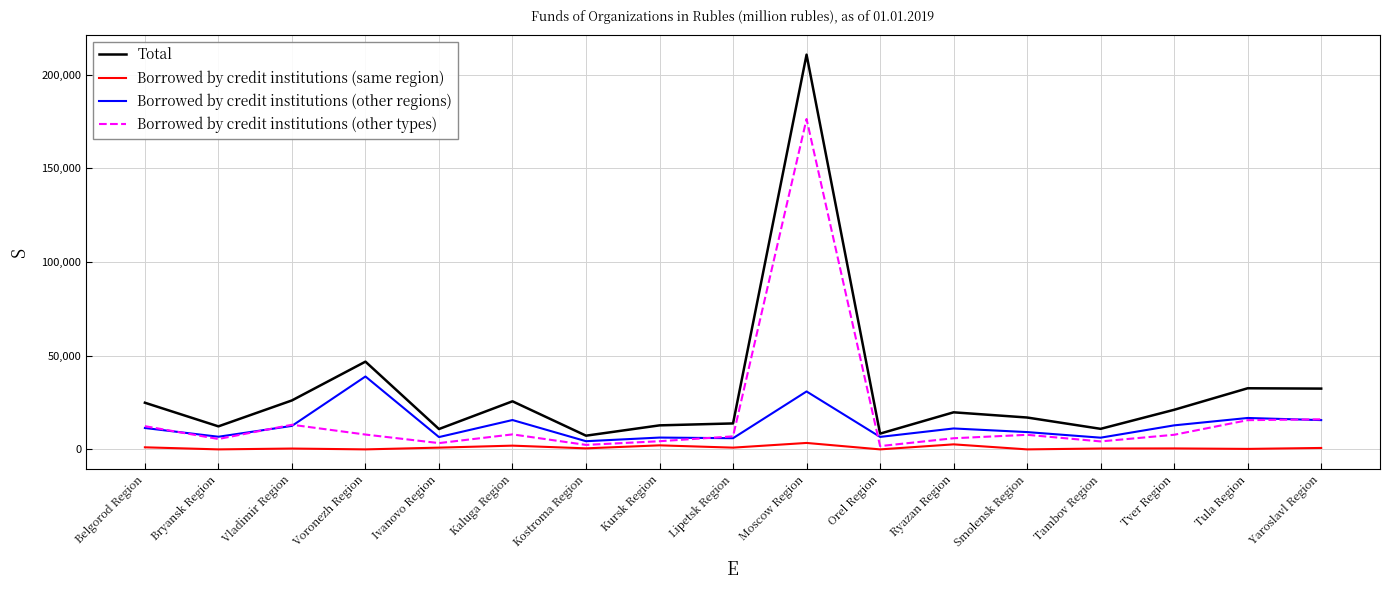

Rank the series by their maximum value, from highest to lowest.

Total, Borrowed by credit institutions (other types), Borrowed by credit institutions (other regions), Borrowed by credit institutions (same region)